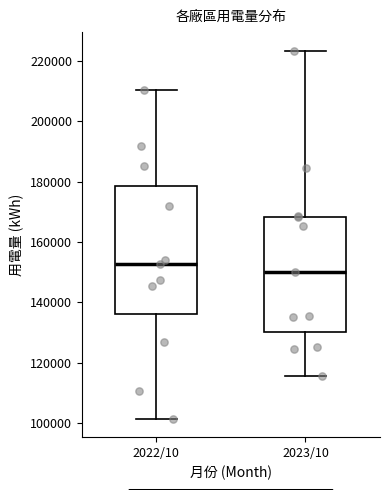

Where does the lower whisker of the box for 2022/10 end on the y-axis? The values are not printed on the chart, so give them approximately, as read against the axis.

102000